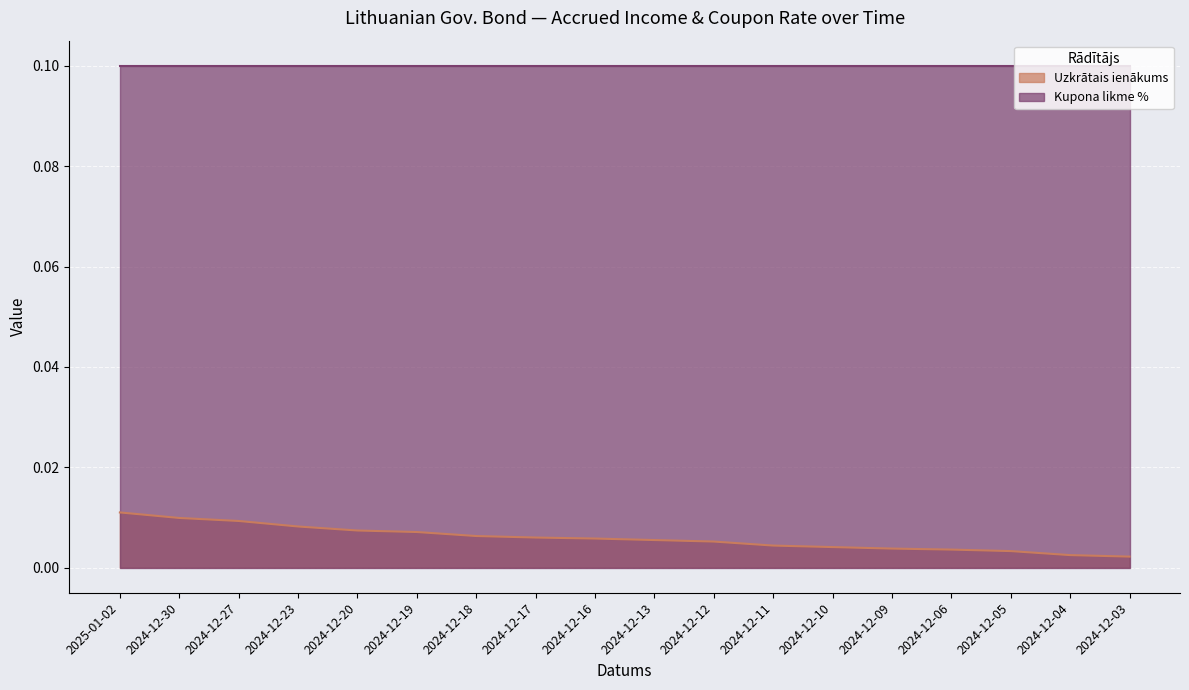

What is the label of the 1st point from the right?

2024-12-03